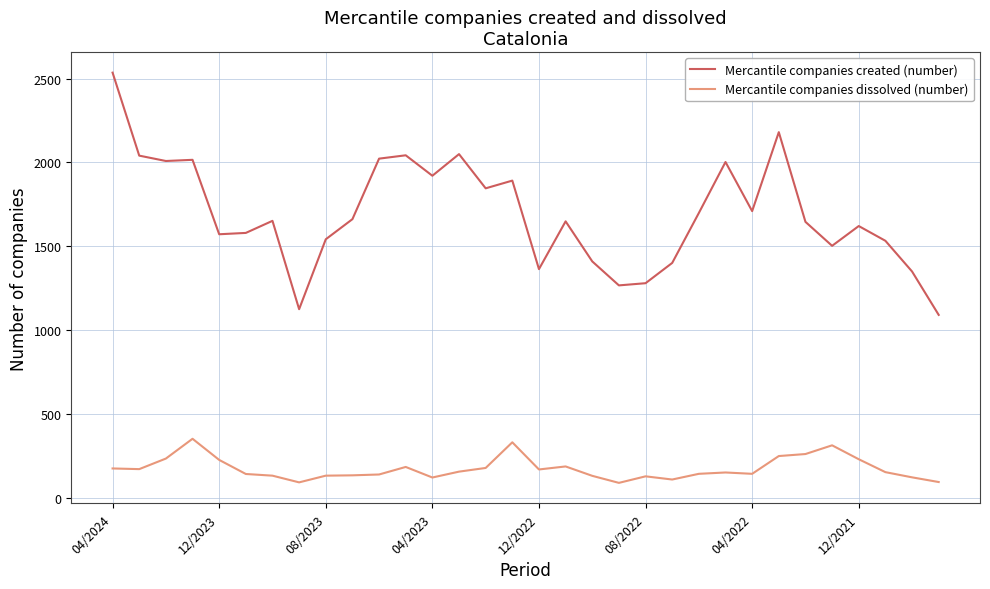

How many lines are shown in the chart?

2